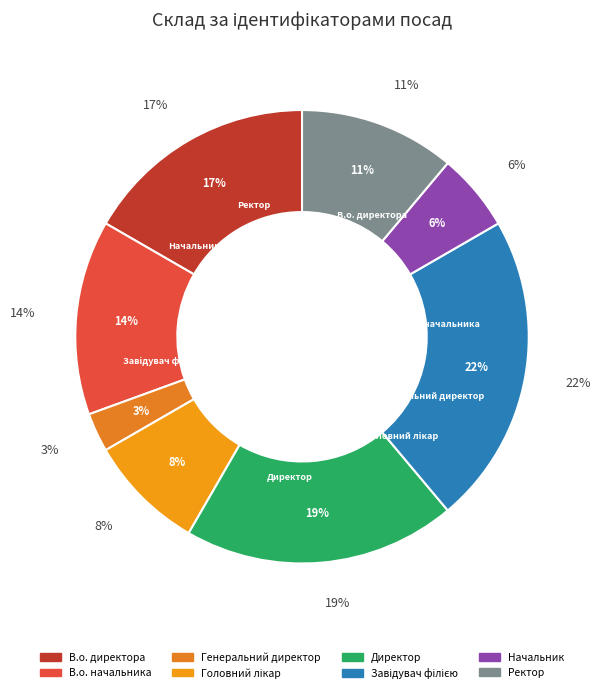

Does В.о. директора represent more than half of the total?

No